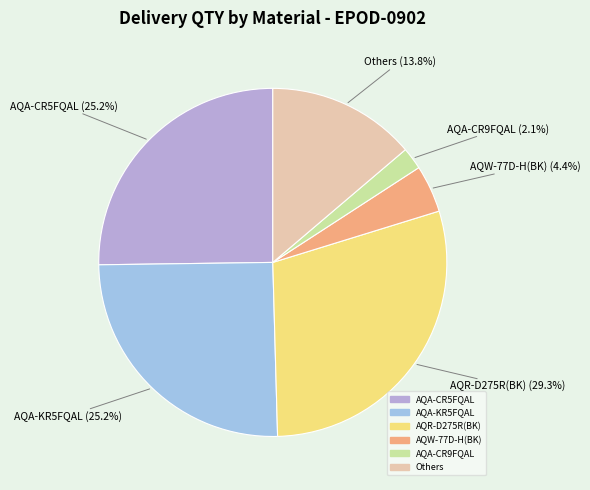

How many slices are in this pie chart?

6